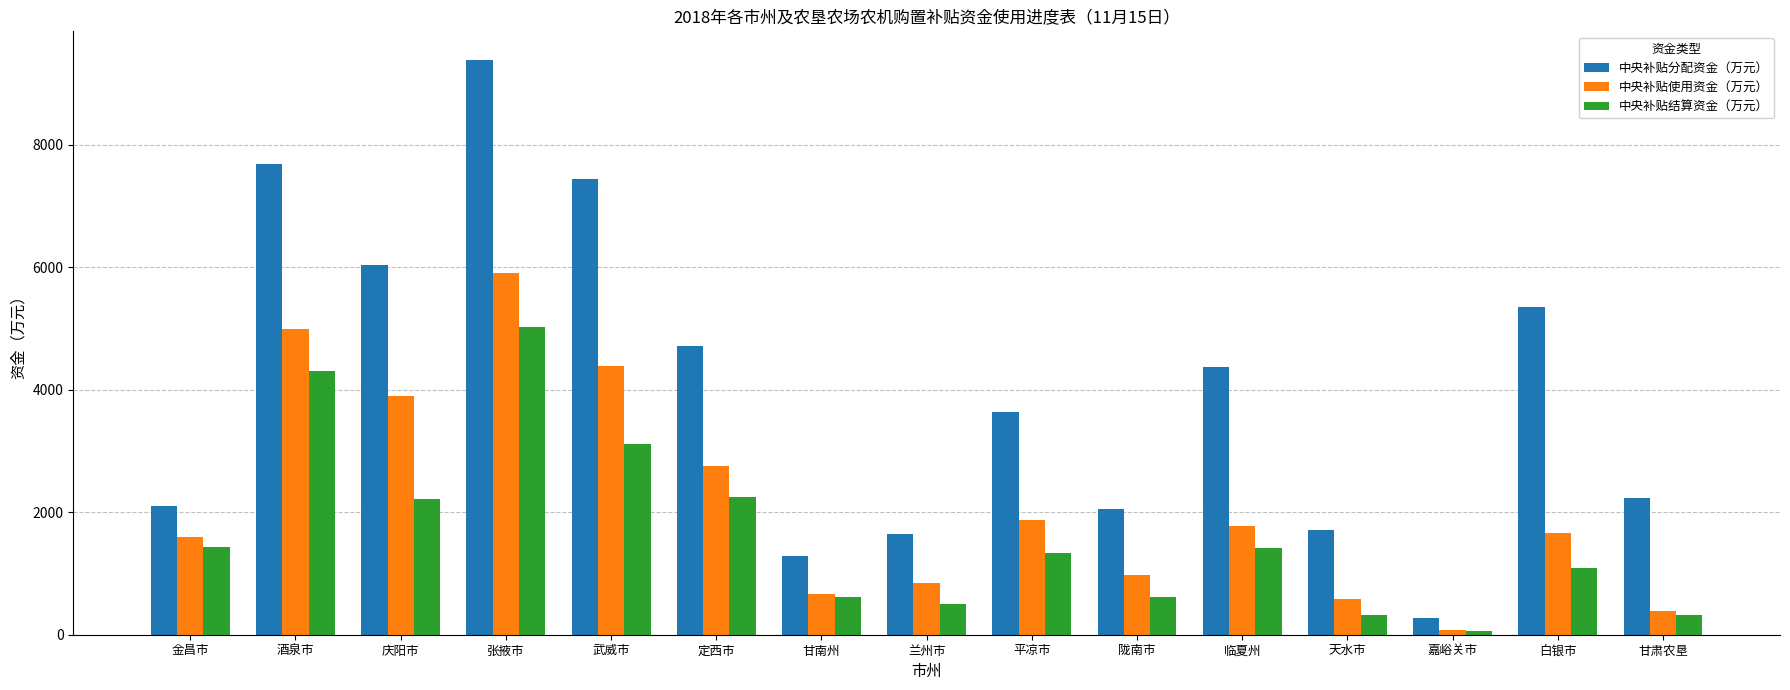

What is the difference between the maximum and minimum values in the 中央补贴结算资金（万元） series?

4962.6